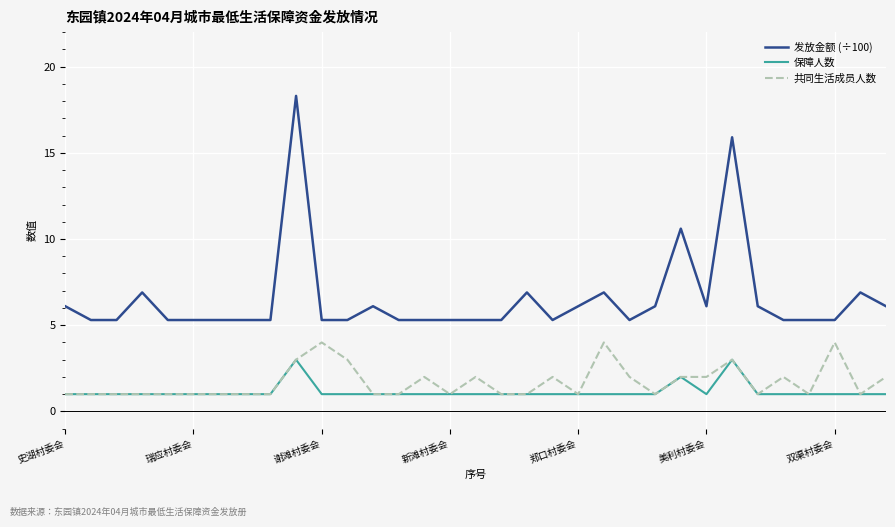

Does the chart display data point markers on the line(s)?

No